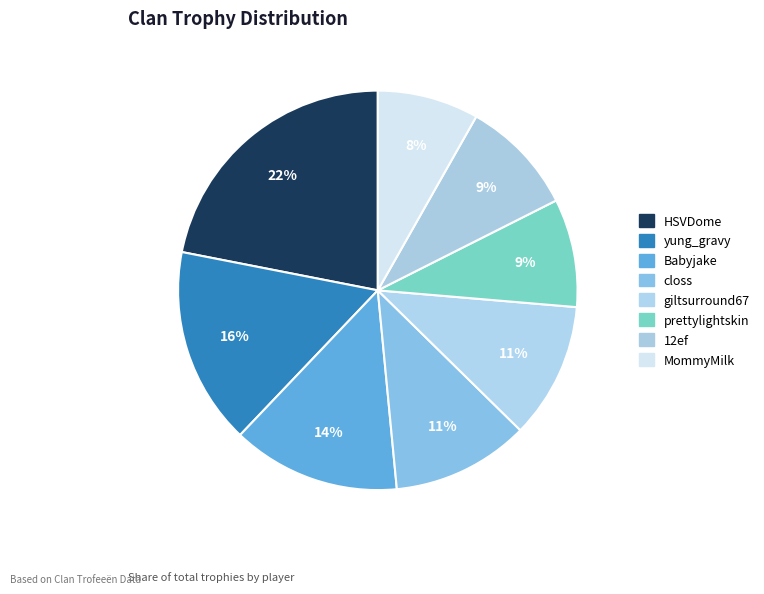

What is the total percentage of prettylightskin and 12ef?

18.1%